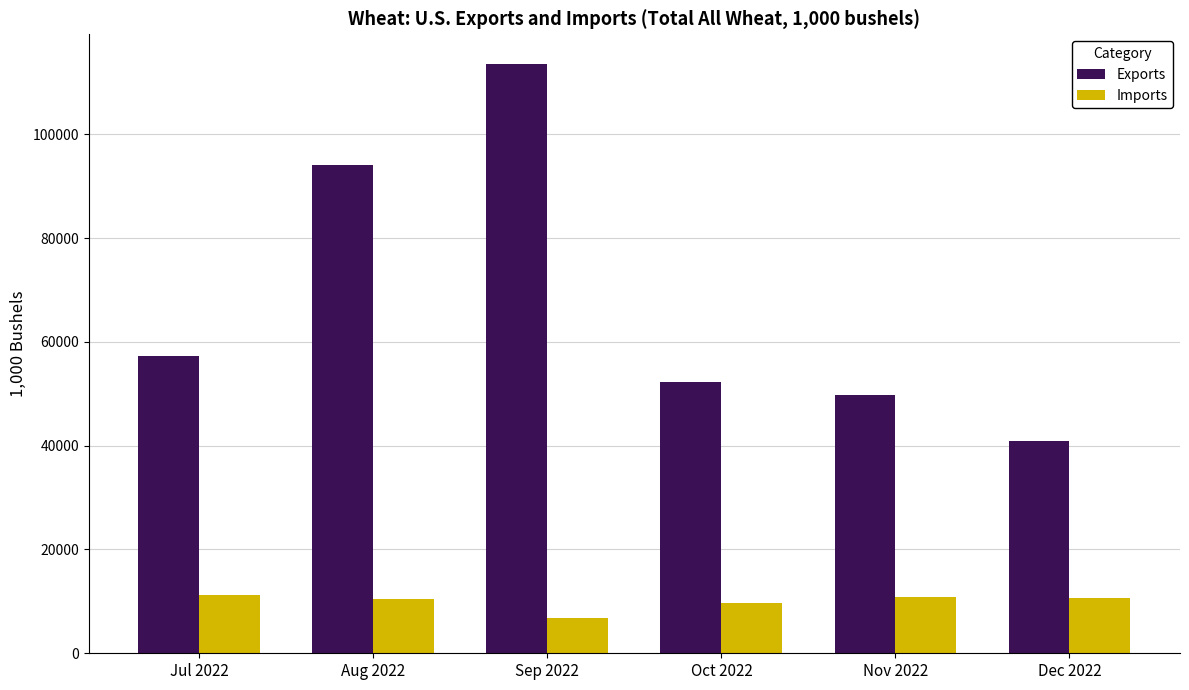

What is the difference between the second highest and second lowest values in the Exports series?

44319.7